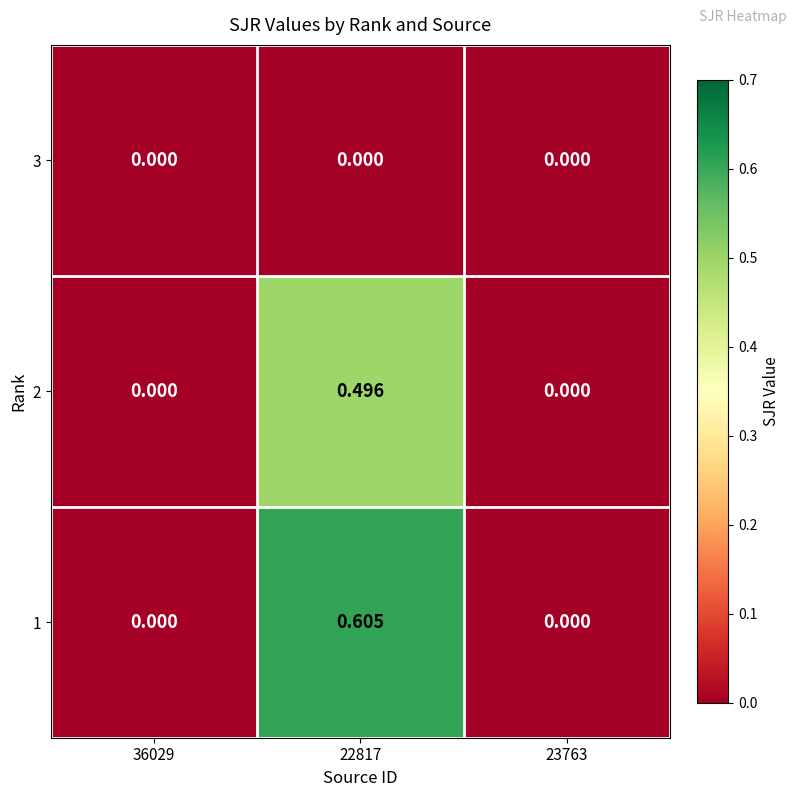

Is the value of 1 at 22817 greater than the value of 3 at 36029?

Yes